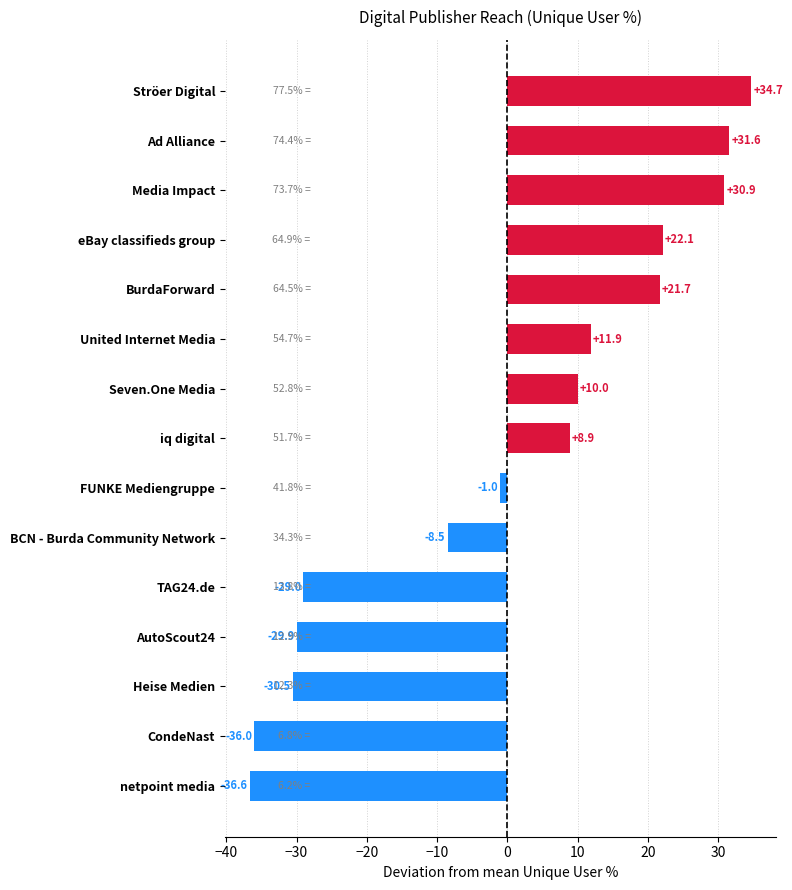

Which label corresponds to the largest value in the chart?

Ströer Digital